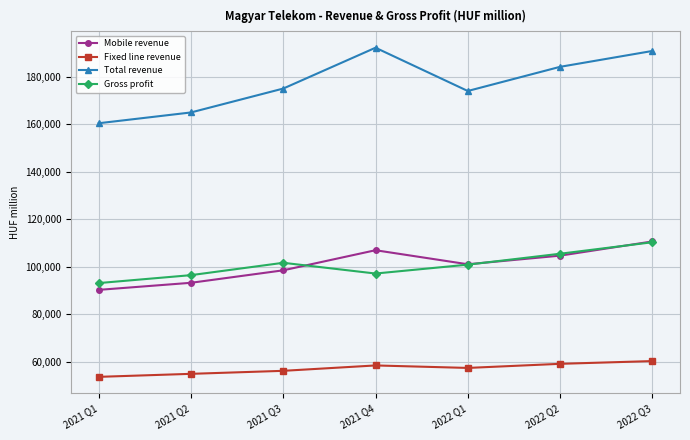

At which label does Mobile revenue reach its peak?

2022 Q3